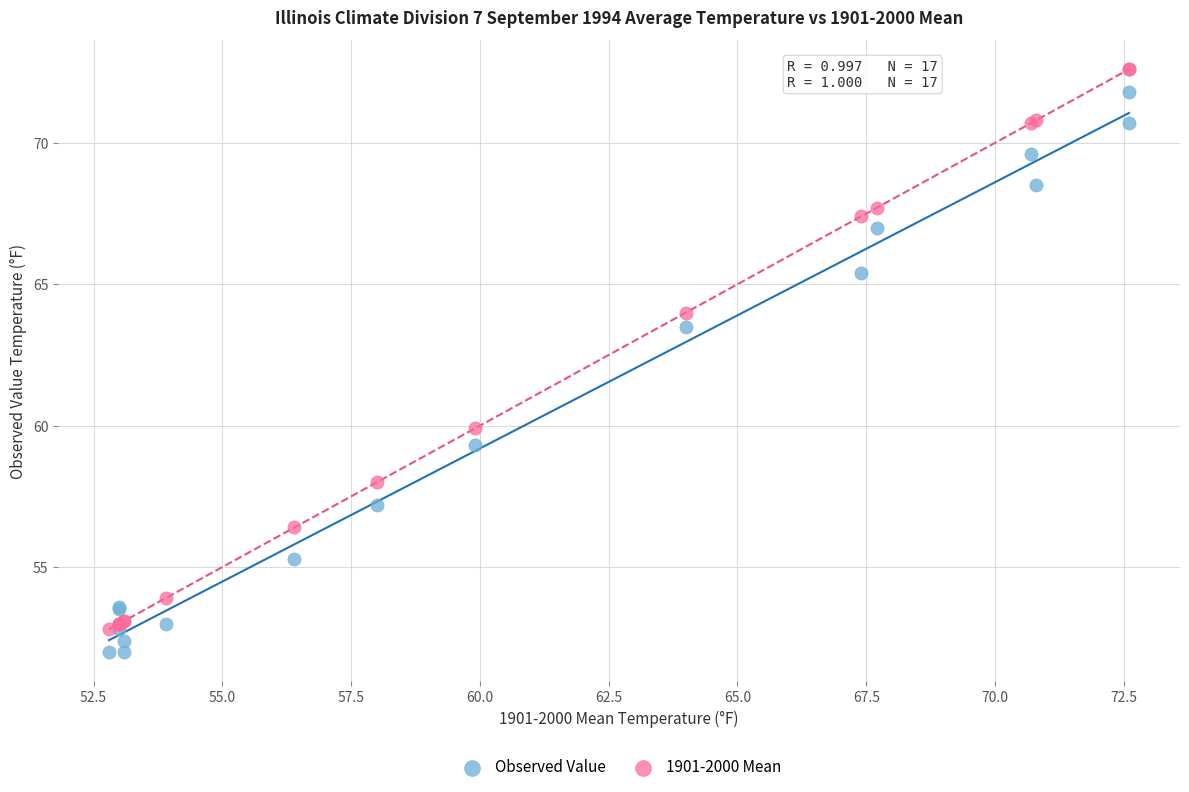

In the Observed Value series, what Y value is closest to 61?

59.3